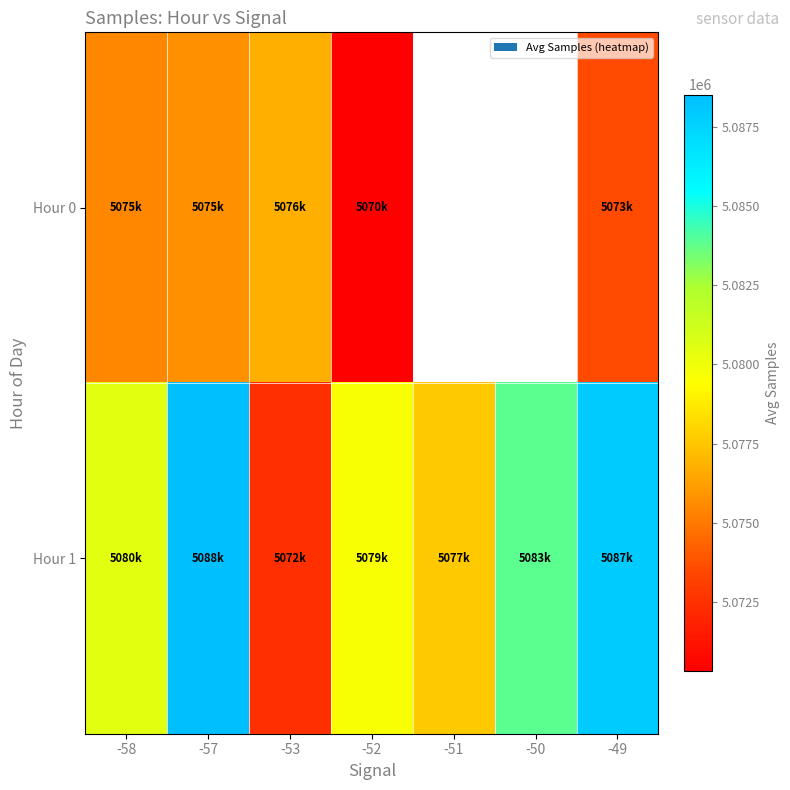

What is the total value across all series at -49?

10161472.7